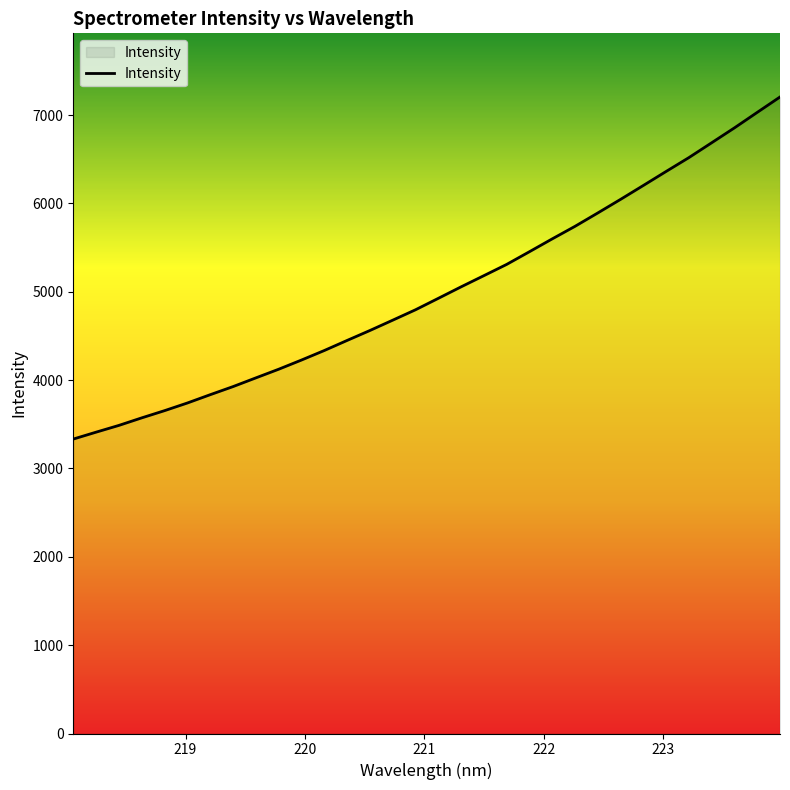

What is the maximum value shown in the chart?

7204.1